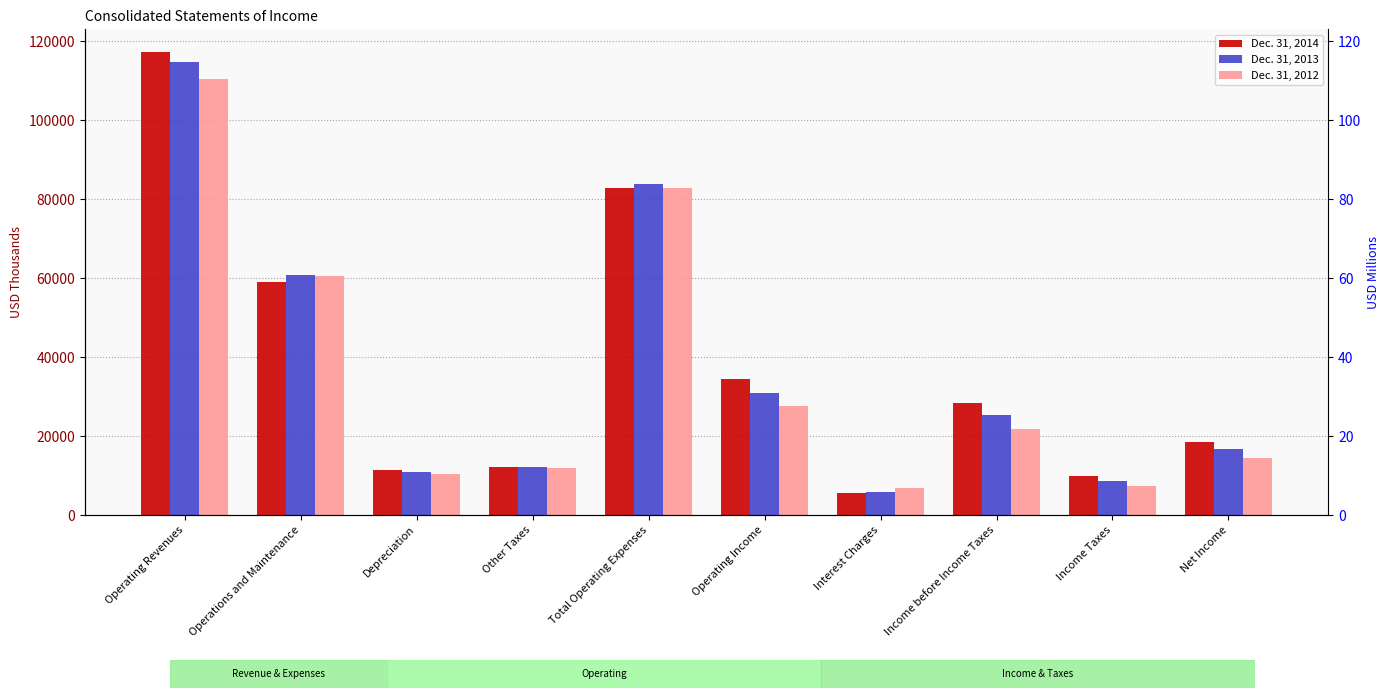

What is the greatest value displayed?

117139